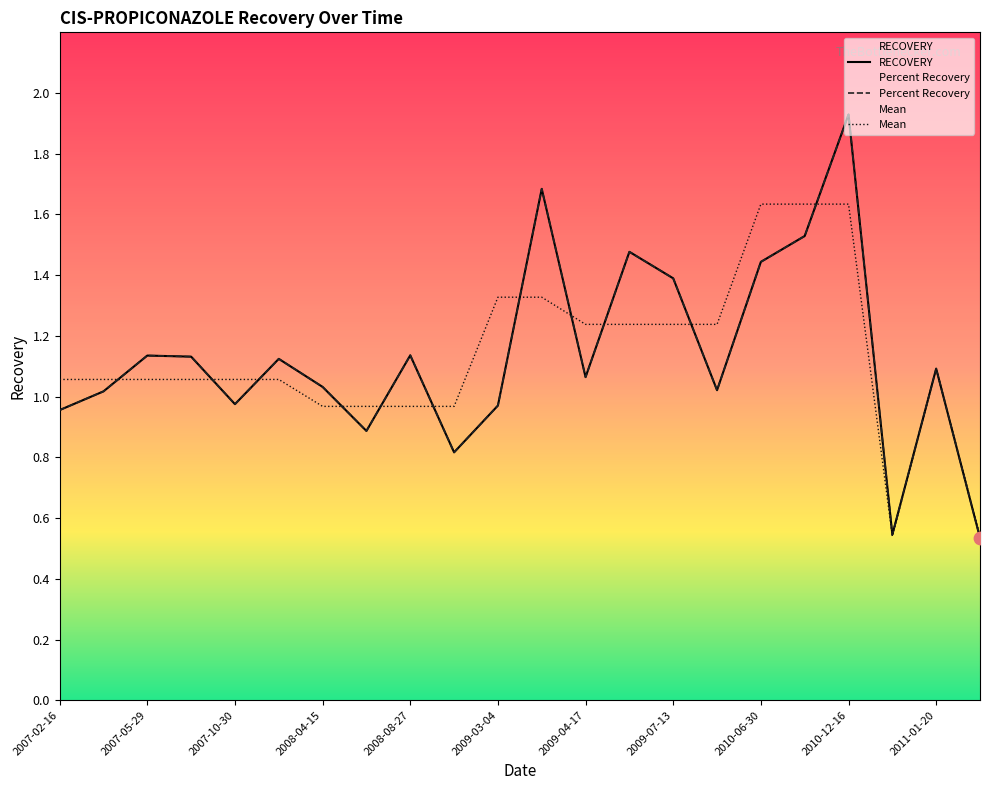

Is the value of Percent Recovery at 2011-01-07 greater than the value of Mean at 2007-08-15?

No